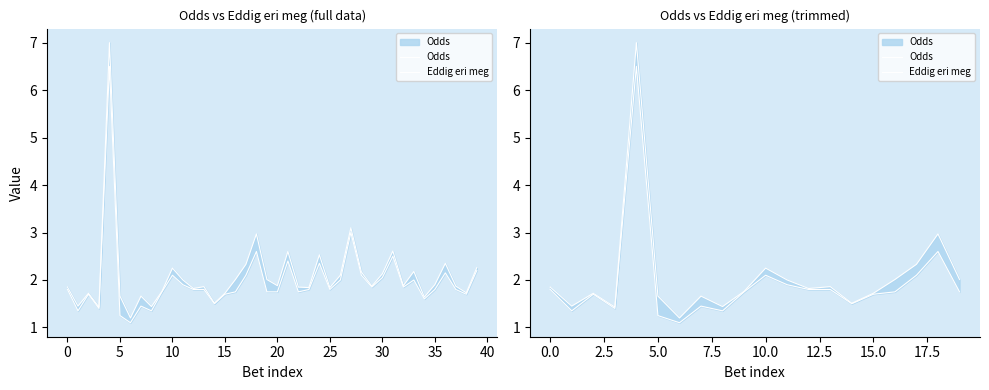

What are all the series names shown in the legend?

Odds, Eddig eri meg